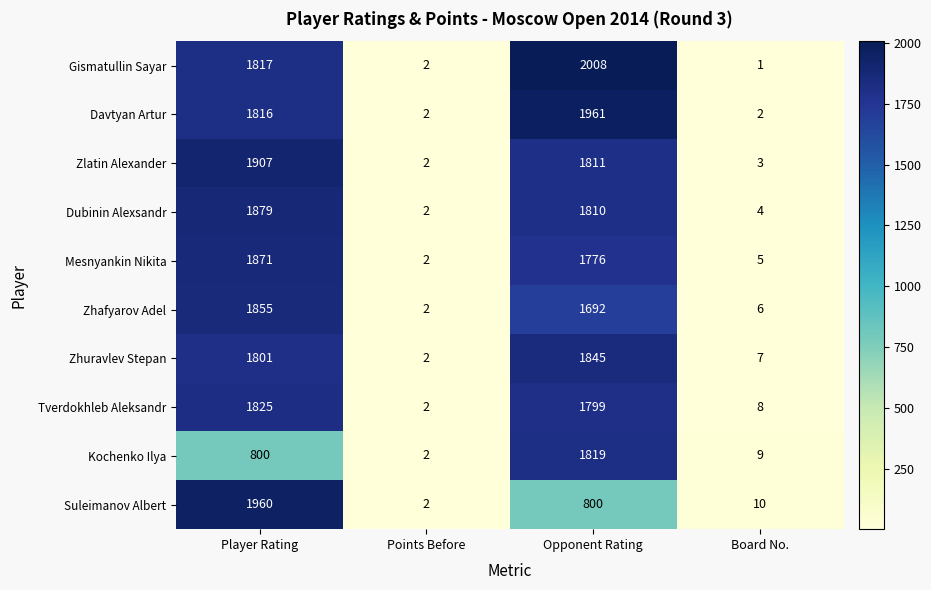

Which category has the highest value in the Mesnyankin Nikita series?

Player Rating